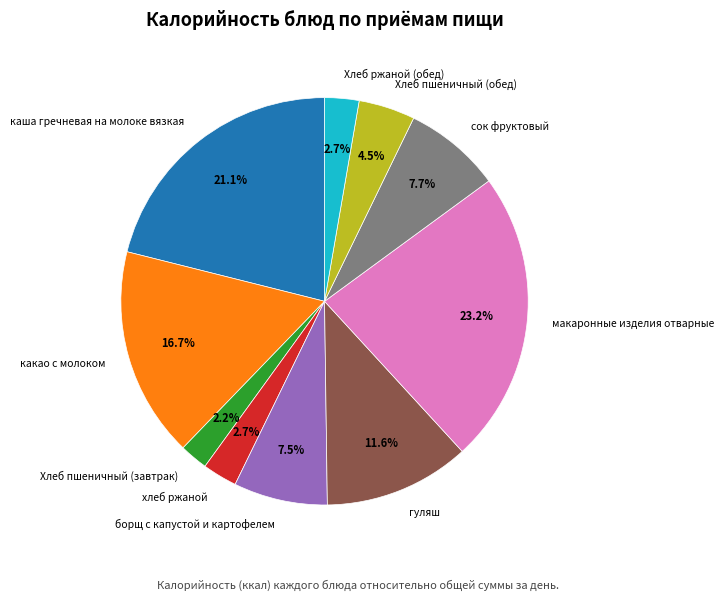

Which slice is the largest?

макаронные изделия отварные